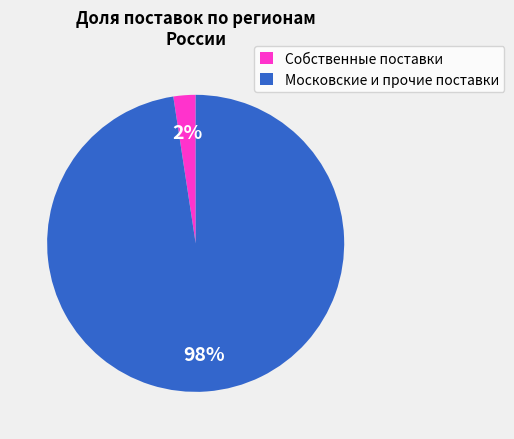

Count the number of slices in the pie.

2